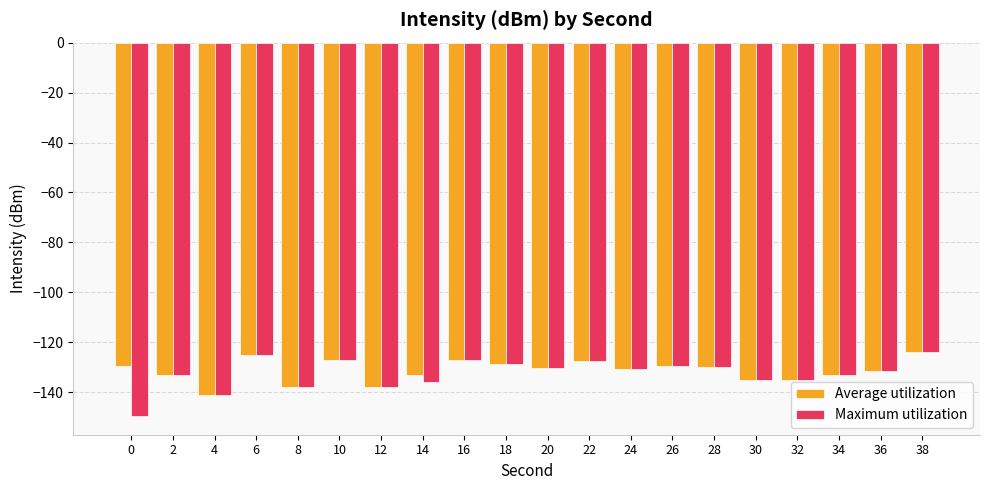

What is the lowest value of the Maximum utilization series?

-149.6